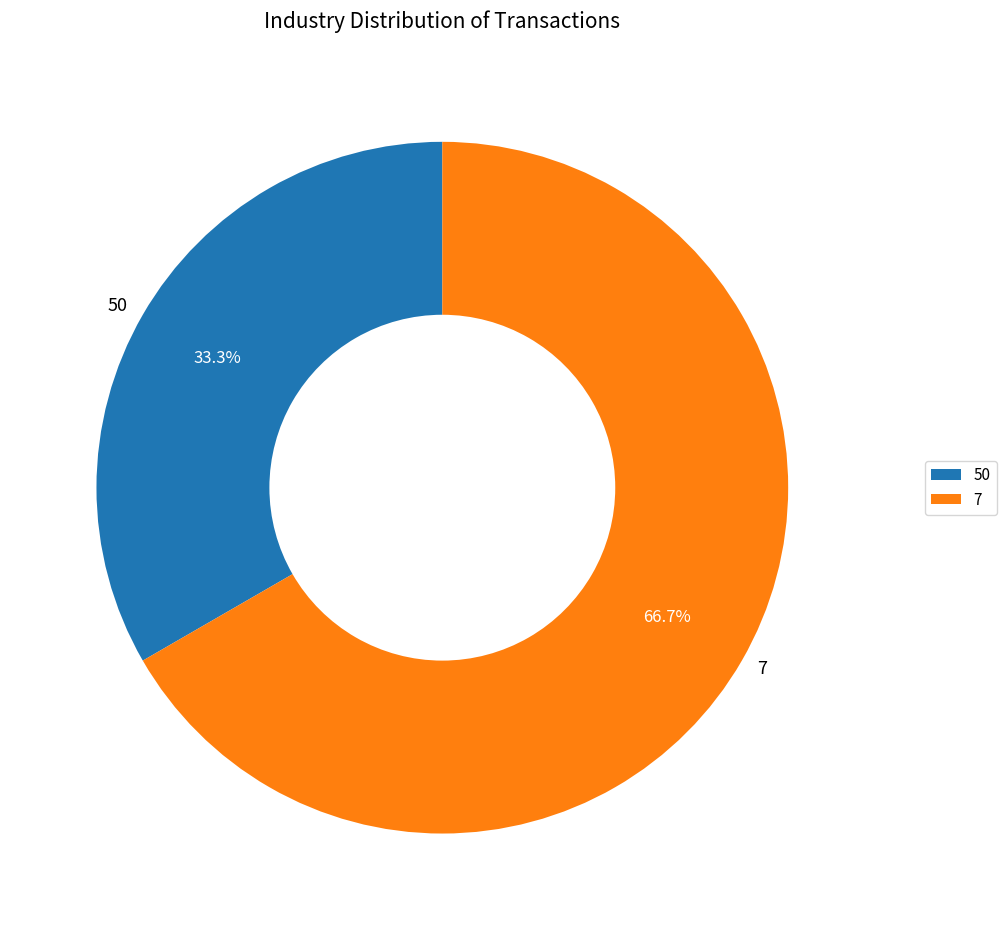

Approximately how many times larger is the value at 7 compared to 50?

2.0